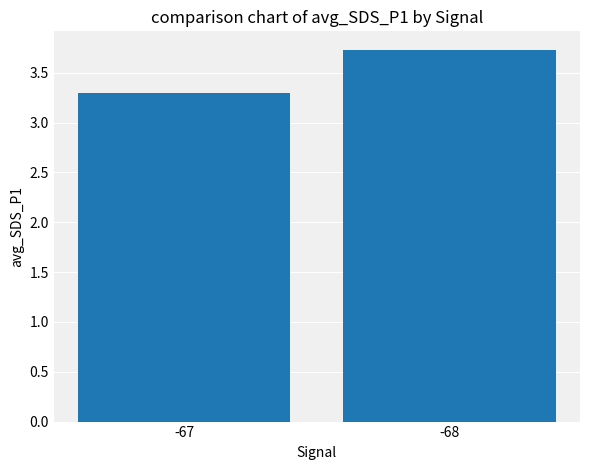

What is the average value?

3.5